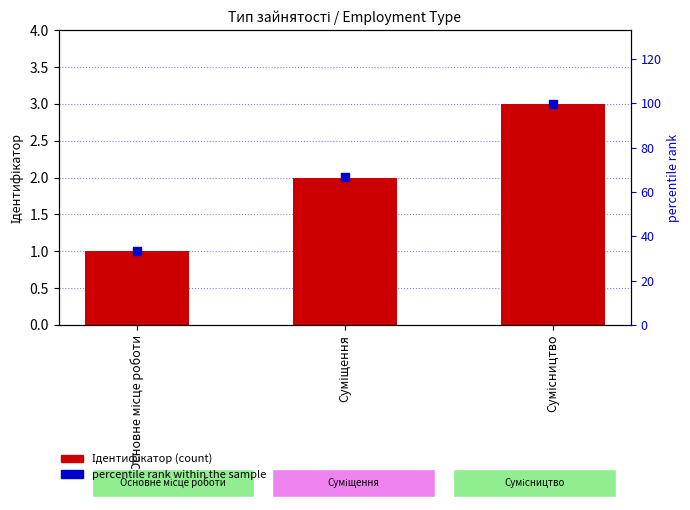

What is the total value across all series at Сумісництво?

102.9